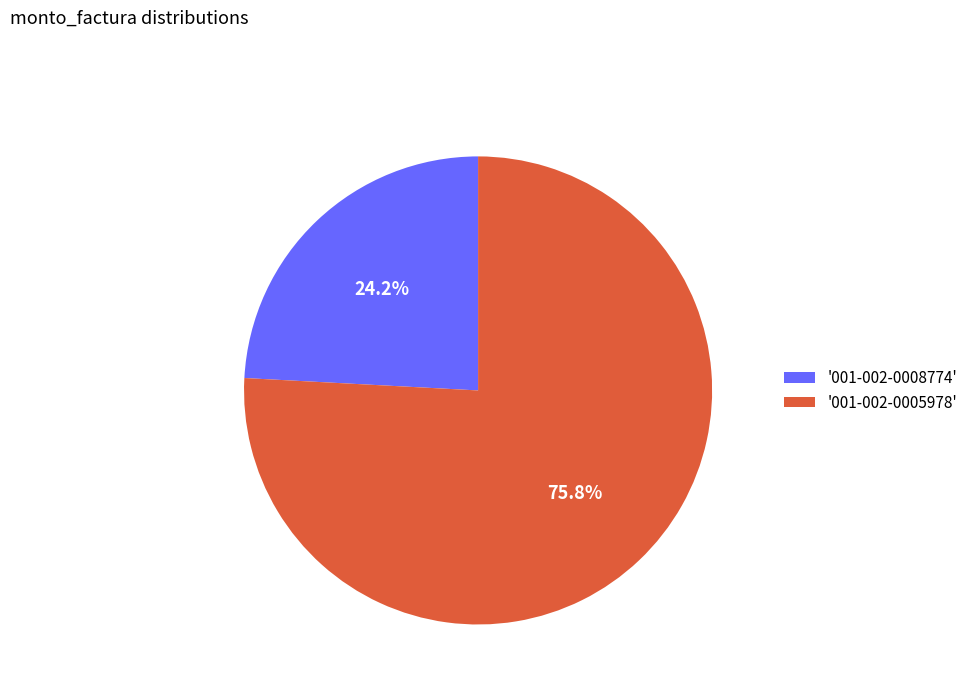

What is the ratio of the value at '001-002-0005978' to the value at '001-002-0008774'?

3.1